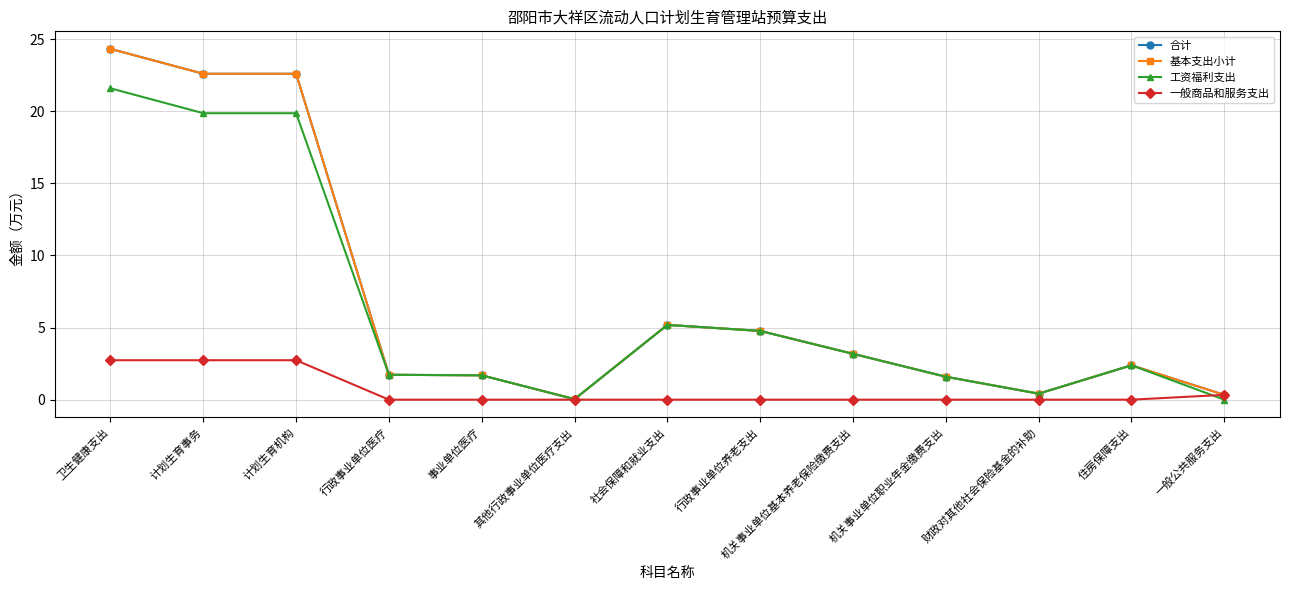

True or false: 合计 and 一般商品和服务支出 cross at least once.

False